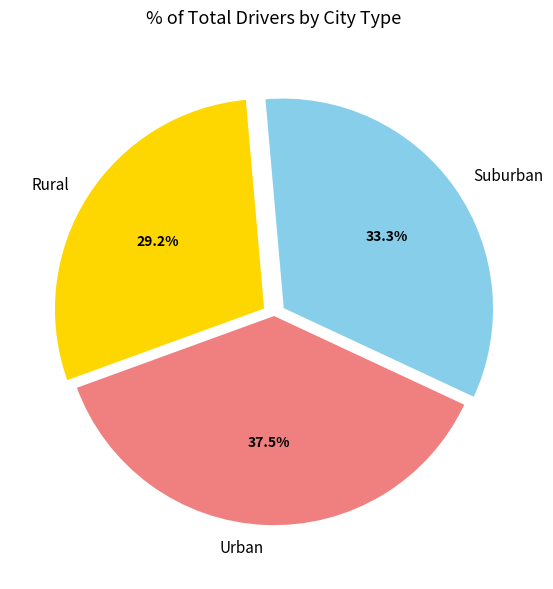

Count the number of slices in the pie.

3